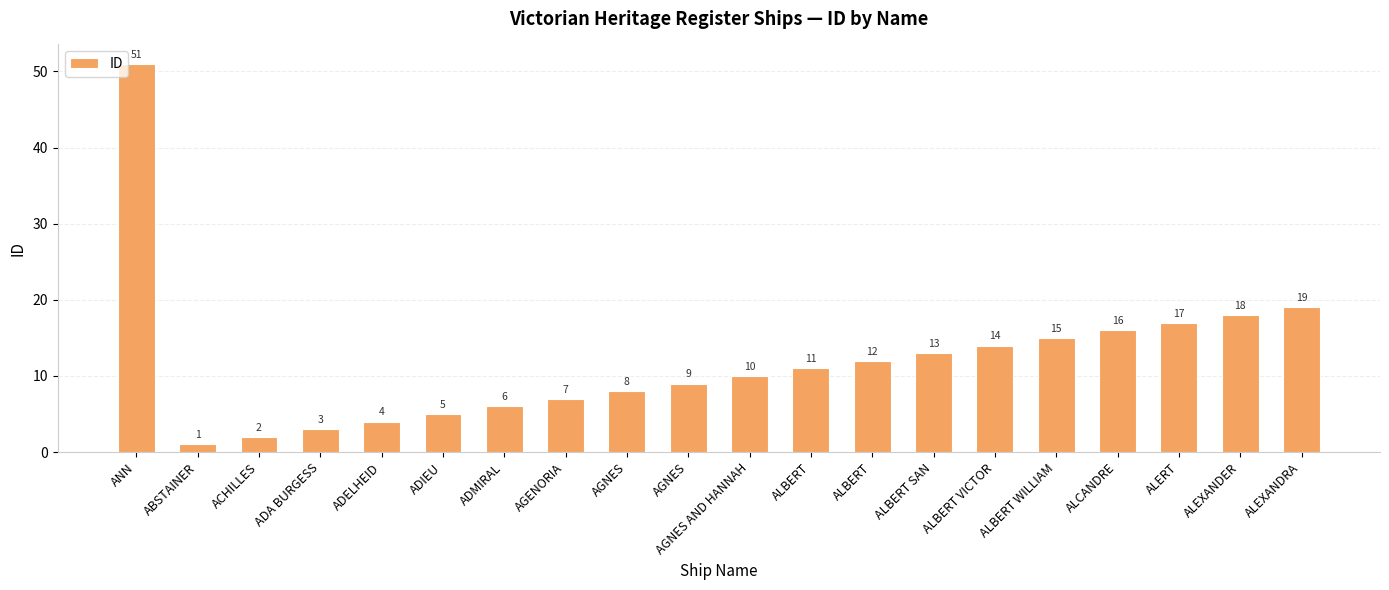

List the labels in order of value, largest first.

ANN, ALEXANDRA, ALEXANDER, ALERT, ALCANDRE, ALBERT WILLIAM, ALBERT VICTOR, ALBERT SAN, ALBERT, ALBERT, AGNES AND HANNAH, AGNES, AGNES, AGENORIA, ADMIRAL, ADIEU, ADELHEID, ADA BURGESS, ACHILLES, ABSTAINER